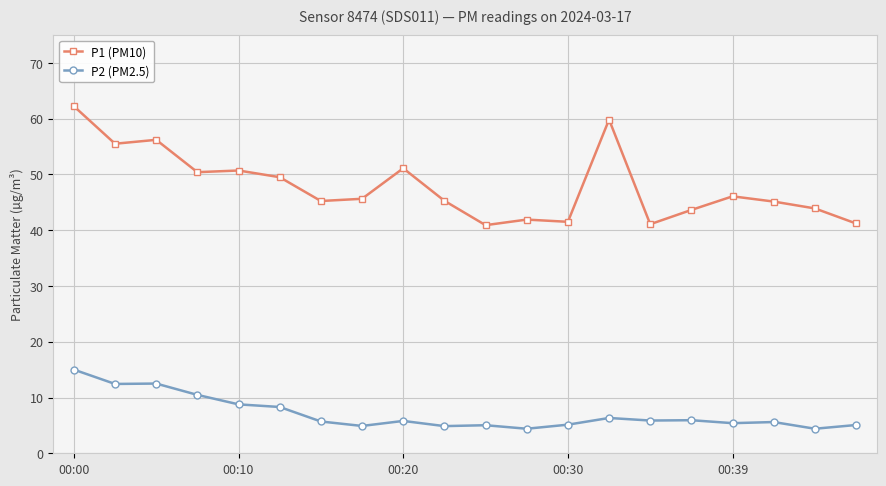

What is the average value of the P2 (PM2.5) series?

7.1